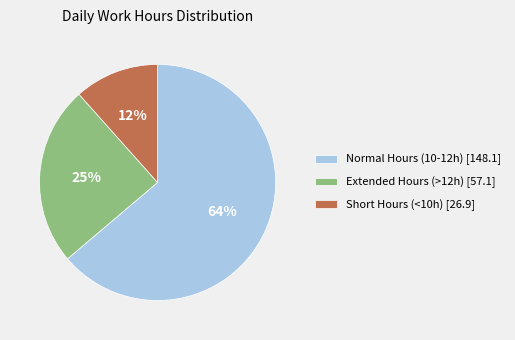

Between Extended Hours (>12h) [57.1] and Short Hours (<10h) [26.9], which is larger?

Extended Hours (>12h) [57.1]